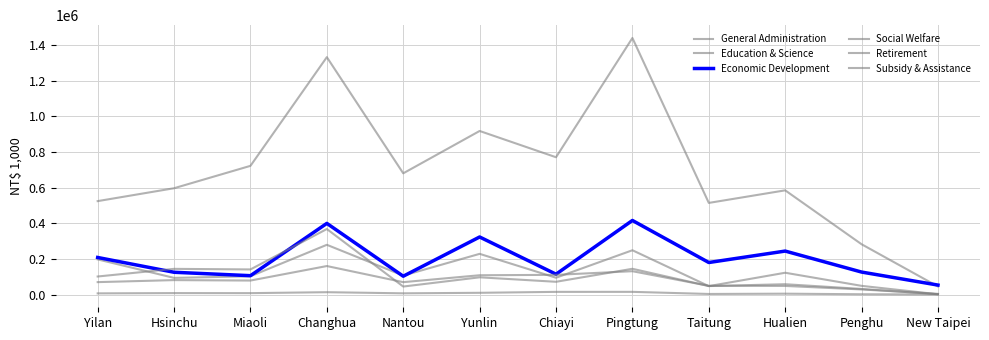

What is the average value of the Subsidy & Assistance series?

7511